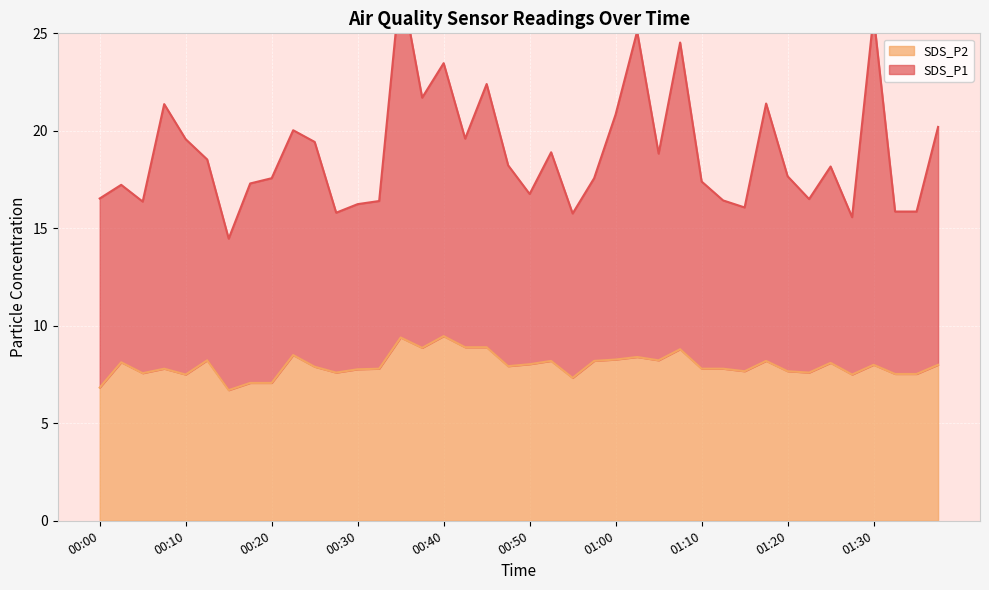

Where is the first local minimum for SDS_P1?

00:05